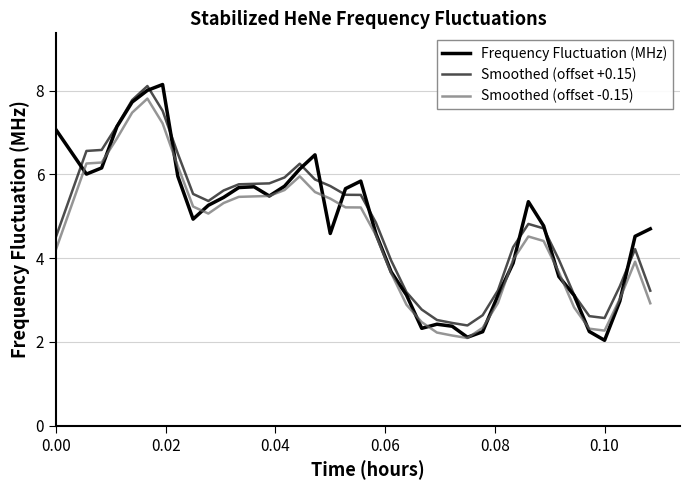

Does the chart display data point markers on the line(s)?

No